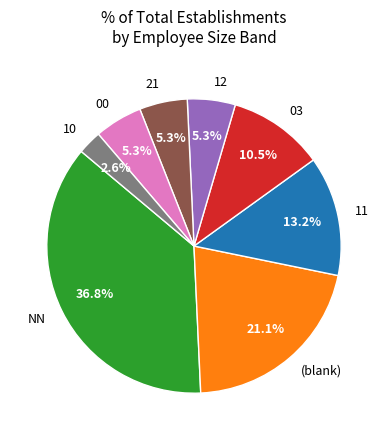

Is the sum of 12 and (blank) greater than half?

No